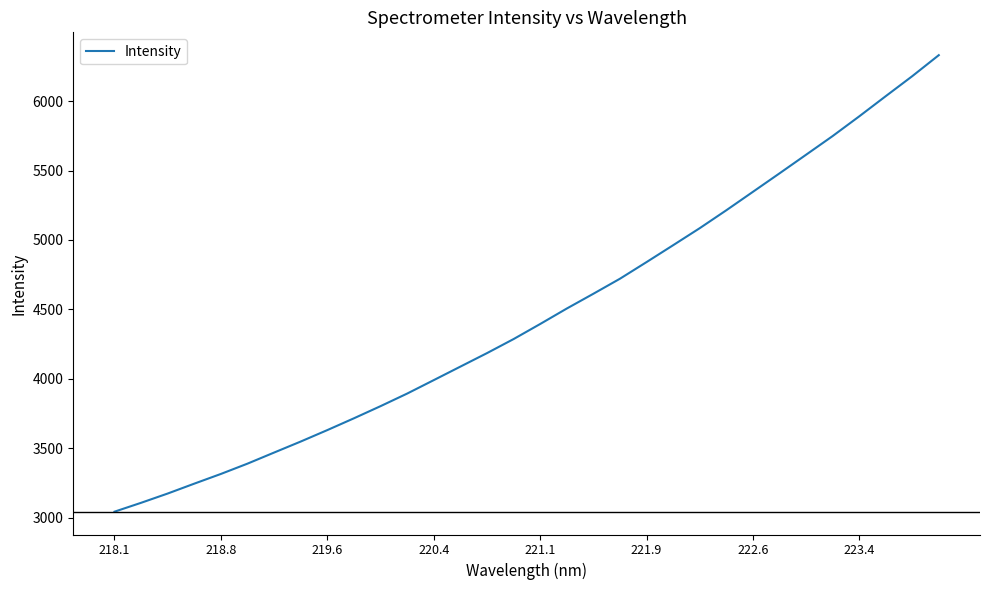

What is the difference between the maximum and minimum values?

3288.1